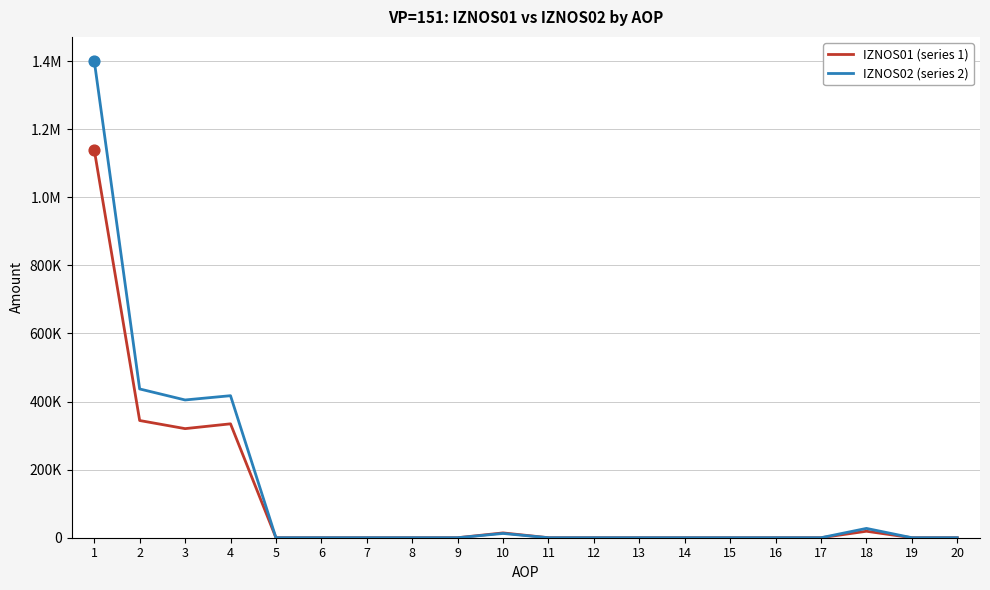

At which category is the sum across all series the highest?

1